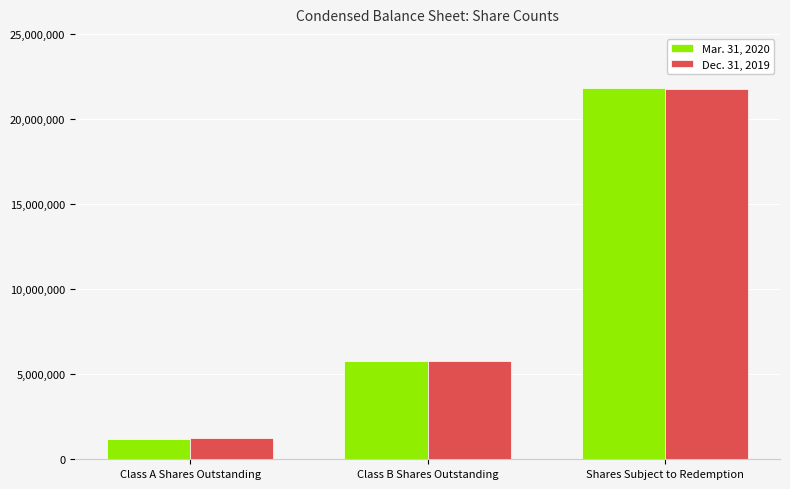

List the series in order of their peak value, highest first.

Mar. 31, 2020, Dec. 31, 2019